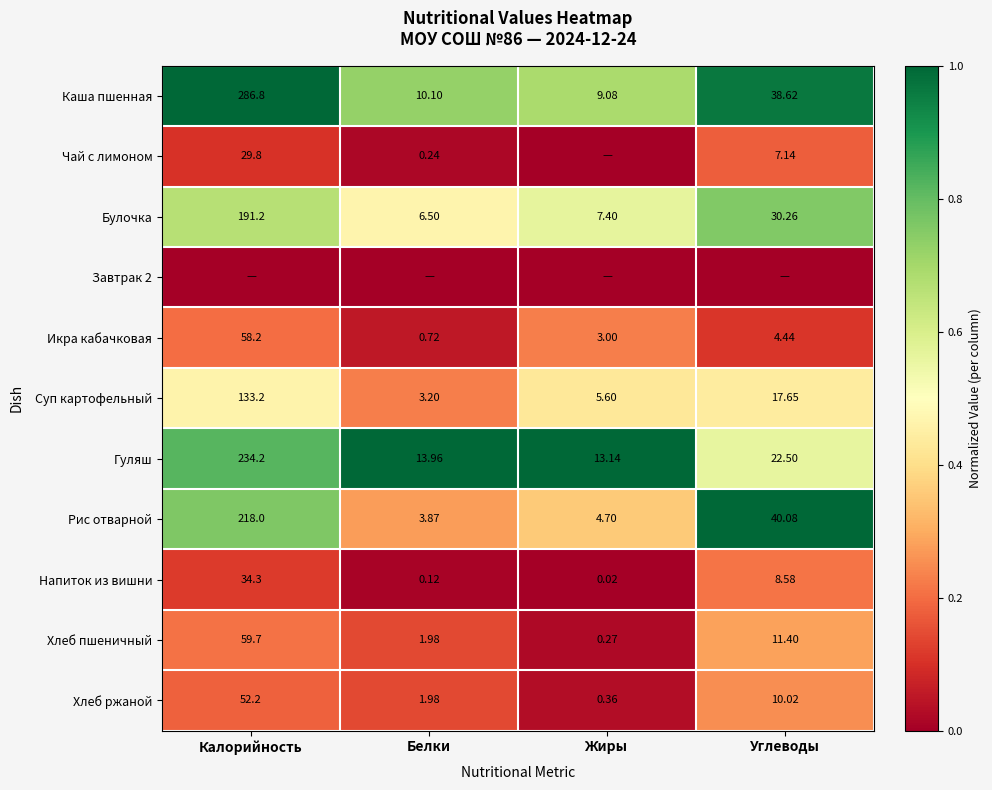

How many data points does each series have?

4